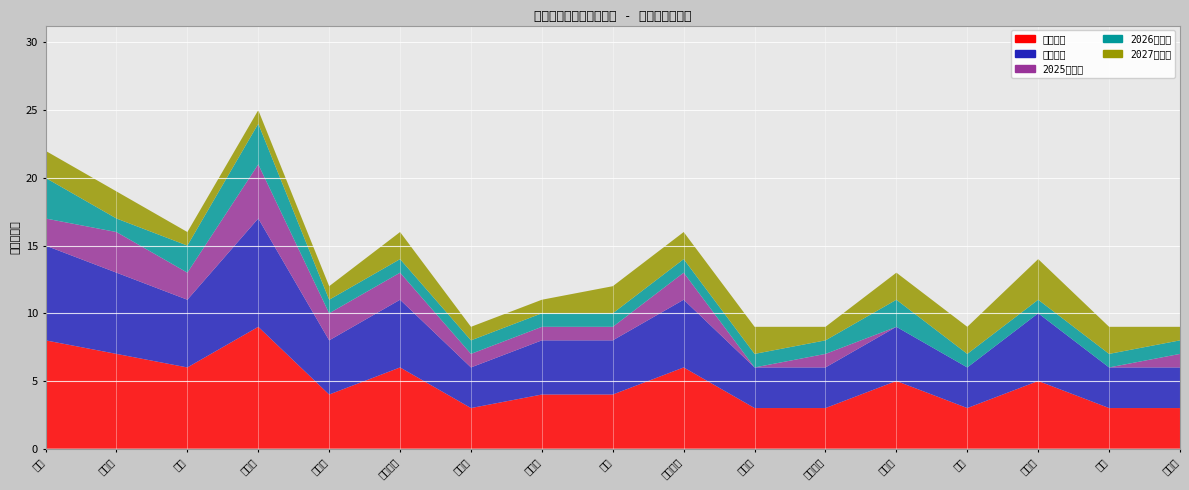

Reading left to right, what are all the values shown in this chart?

总许可数: 8	7	6	9	4	6	3	4	4	6	3	3	5	3	5	3	3
有效许可: 7	6	5	8	4	5	3	4	4	5	3	3	4	3	5	3	3
2025年到期: 2	3	2	4	2	2	1	1	1	2	0	1	0	0	0	0	1
2026年到期: 3	1	2	3	1	1	1	1	1	1	1	1	2	1	1	1	1
2027年到期: 2	2	1	1	1	2	1	1	2	2	2	1	2	2	3	2	1